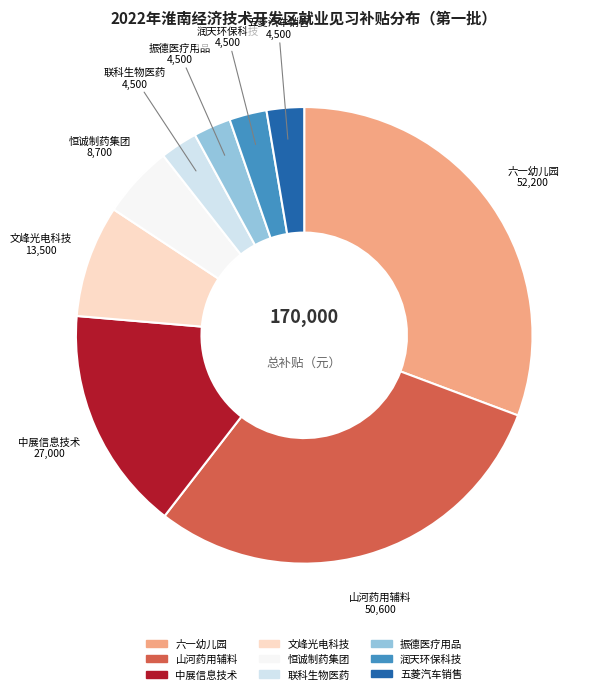

Which category has the biggest portion of the pie?

六一幼儿园